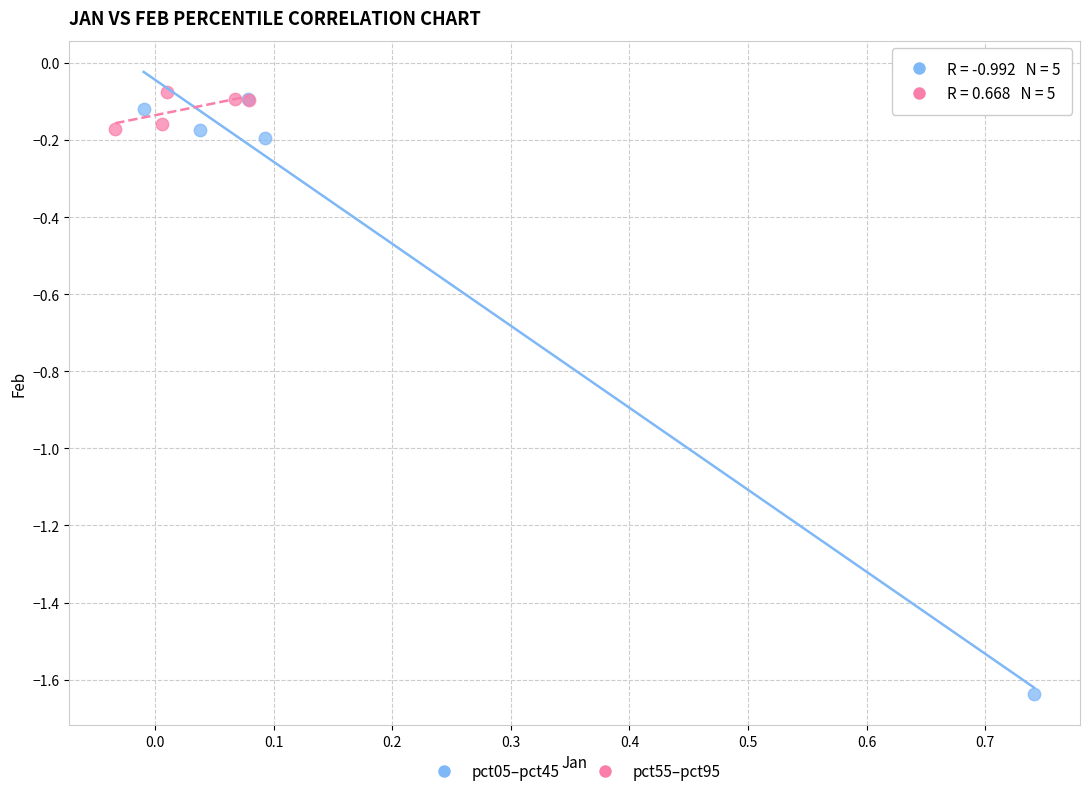

Which series reaches the minimum Y coordinate?

pct05–pct45